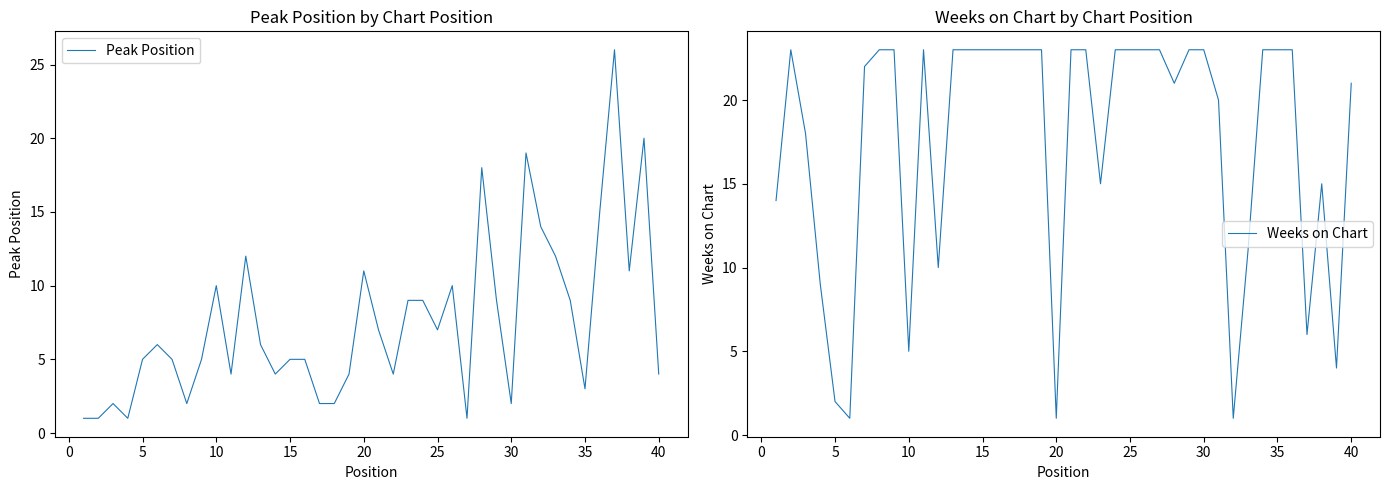

What is the sum of all Weeks on Chart values?

702